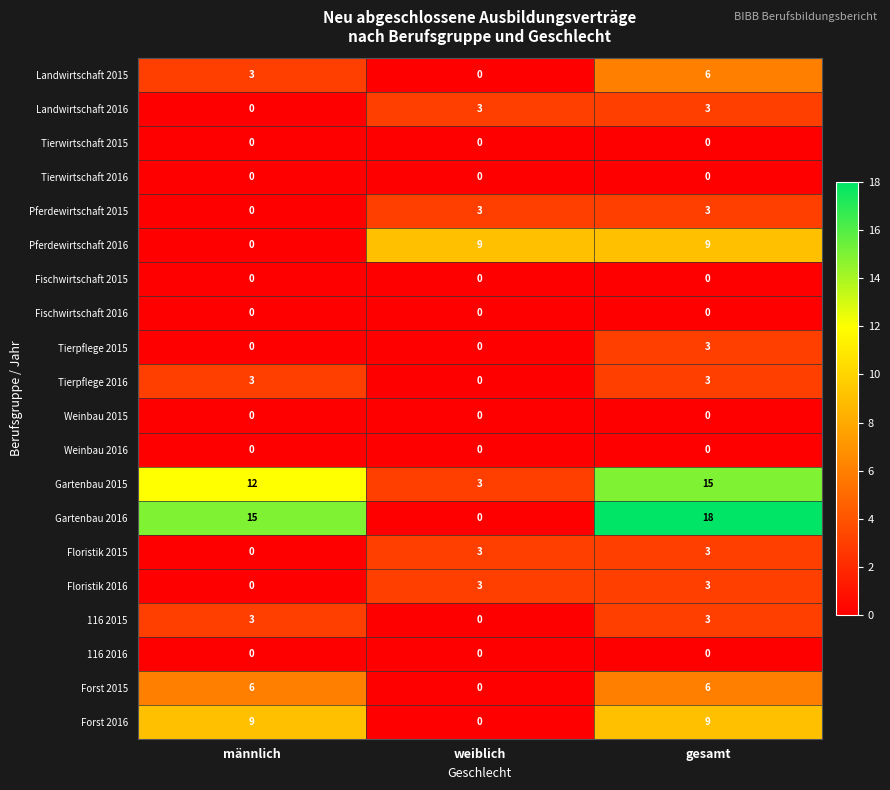

Which series changed the most between männlich and weiblich?

Gartenbau 2016